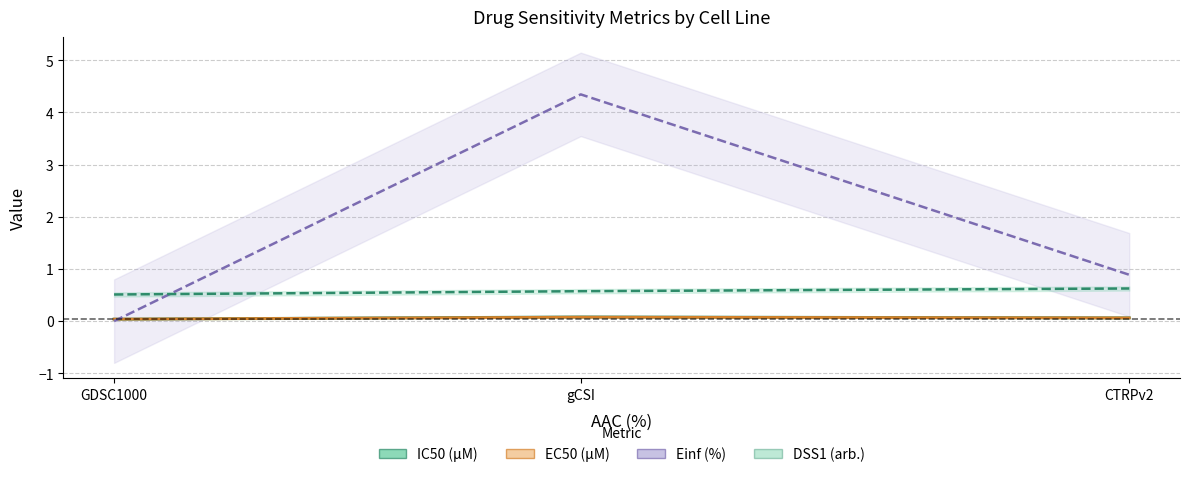

What is the average value of the Einf (%) series?

1.7